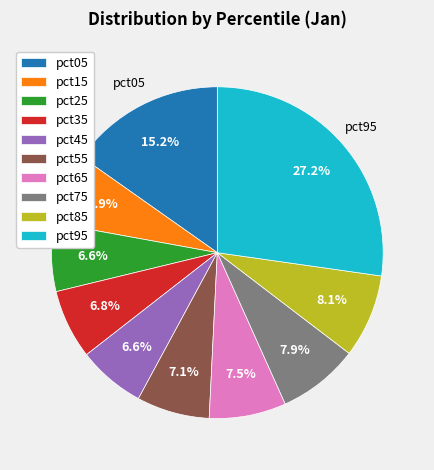

What percentage is the pct85 slice, to the nearest percent?

8%